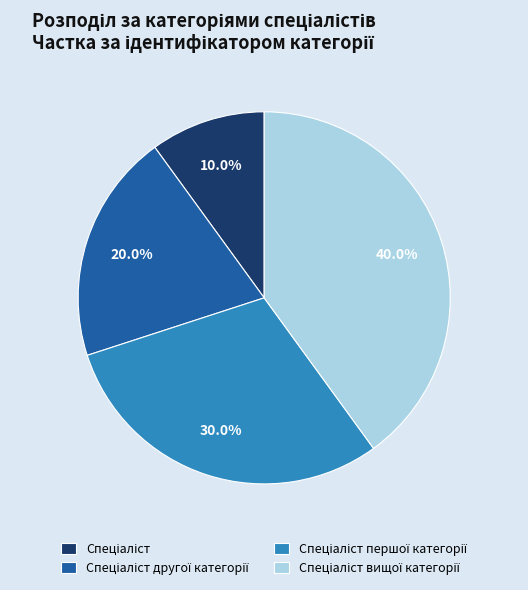

Count the number of slices in the pie.

4